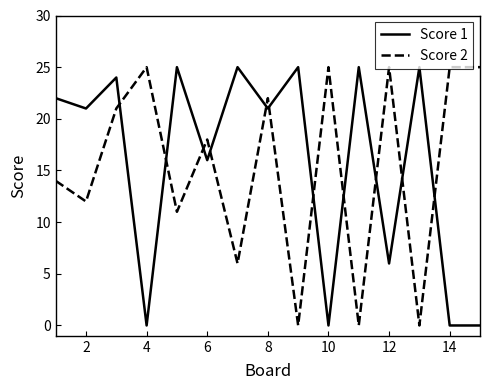

Reading left to right, list all the values displayed in this chart.

Score 1: 22	21	24	0	25	16	25	21	25	0	25	6	25	0	0
Score 2: 14	12	21	25	11	18	6	22	0	25	0	25	0	25	25